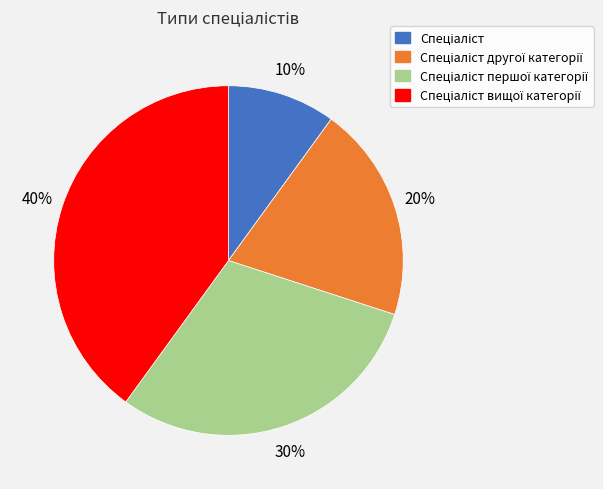

How many segments does this pie chart have?

4